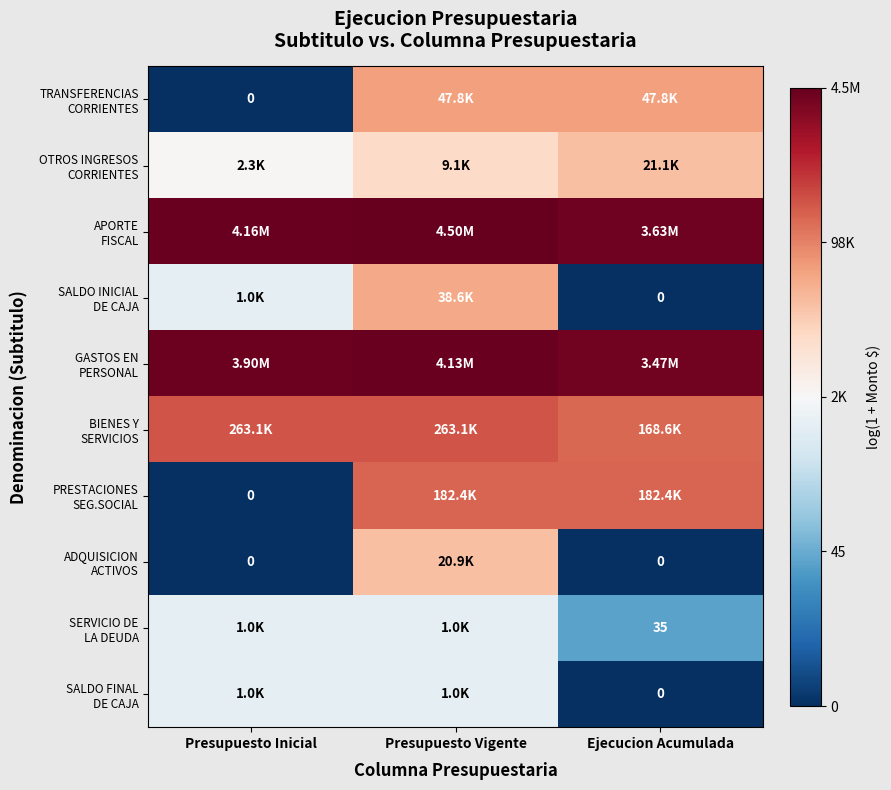

Count the SERVICIO DE LA DEUDA values in the range 3 to 6.

1